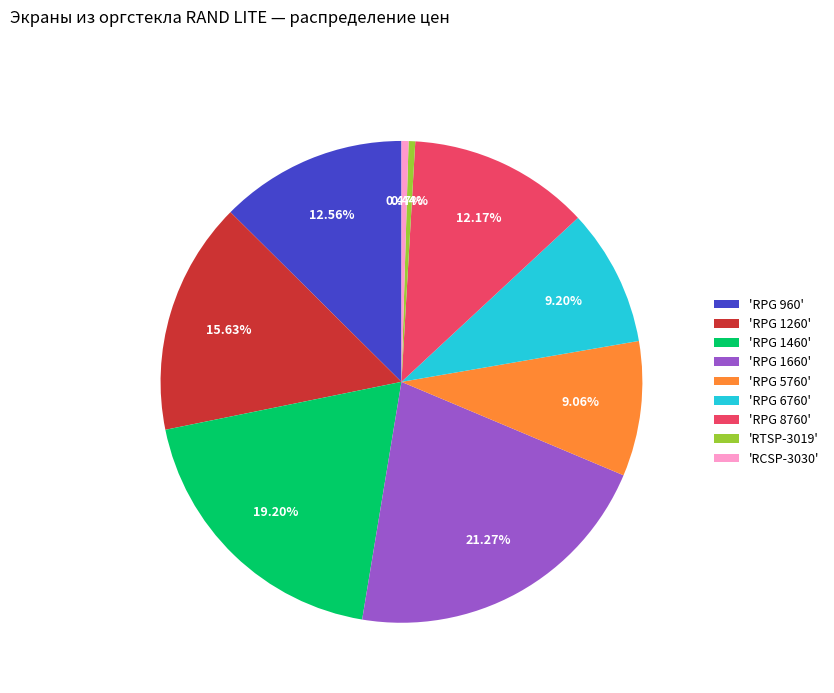

To the nearest percent, what is the difference between the largest and smallest slice percentages?

21%